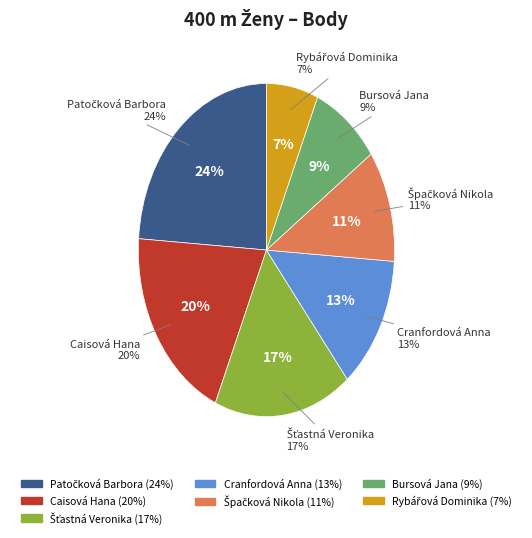

To the nearest percent, what portion does Šťastná Veronika represent?

17%